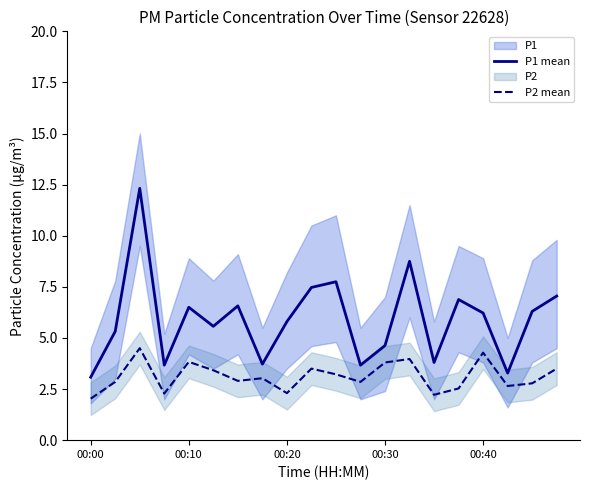

True or false: P1 mean and P2 mean cross at least once.

False